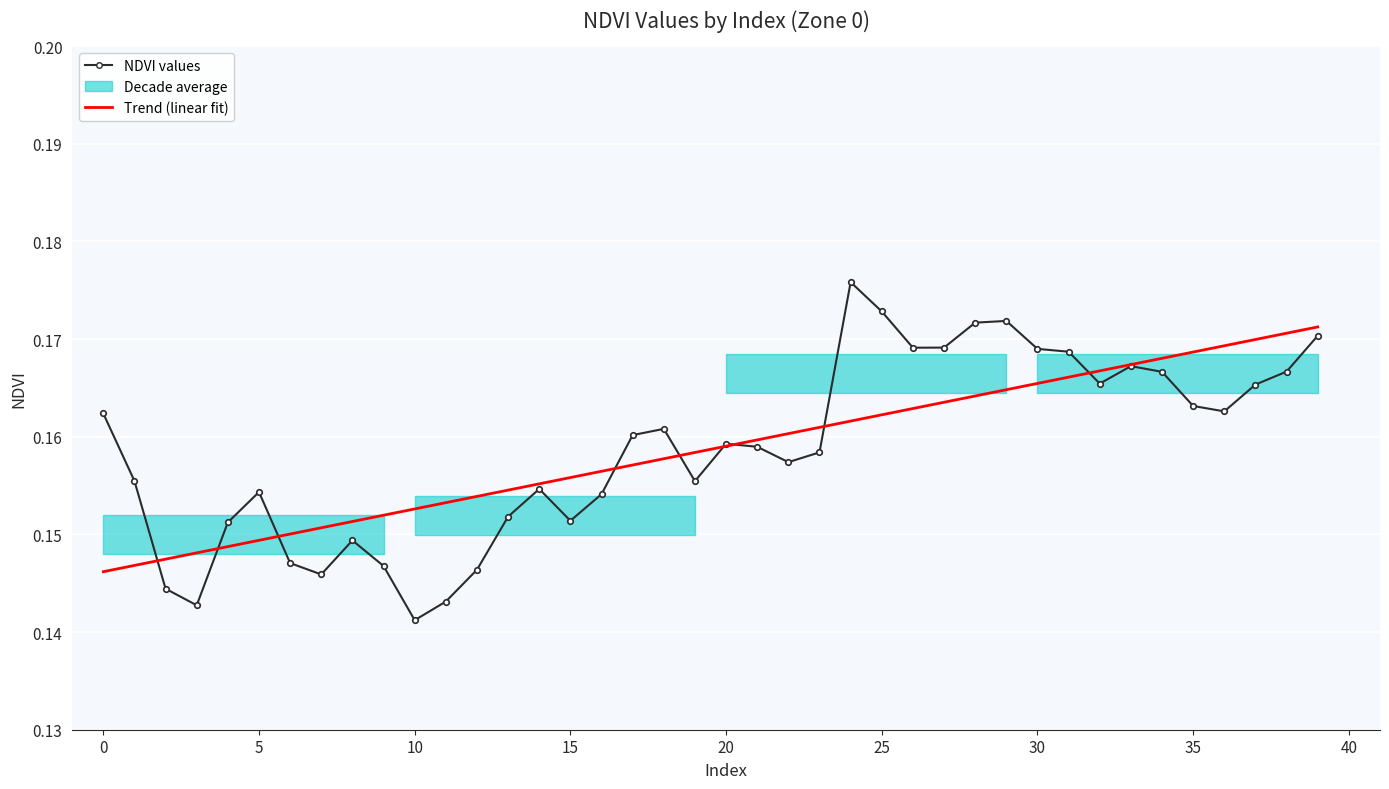

In NDVI values, how many points are higher than both neighbors (excluding endpoints)?

8